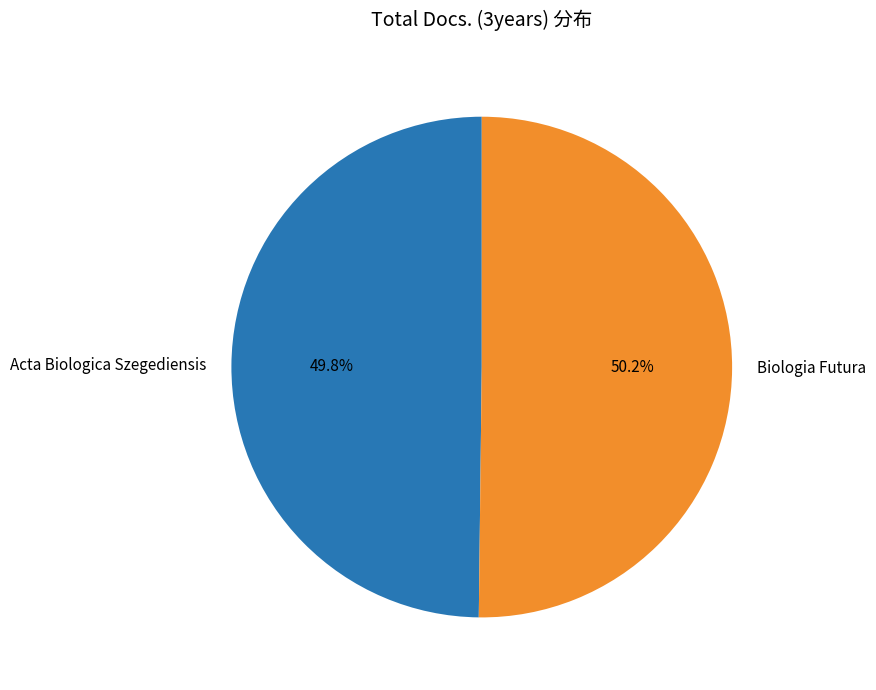

What is the ratio of the value at Biologia Futura to the value at Acta Biologica Szegediensis?

1.0